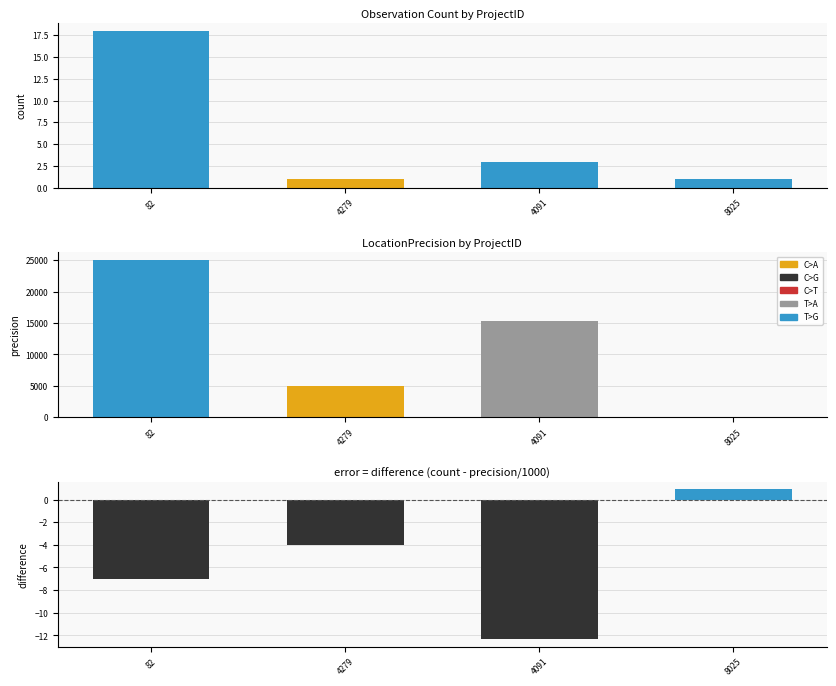

What is the change in value from 82 to 4091?

-15